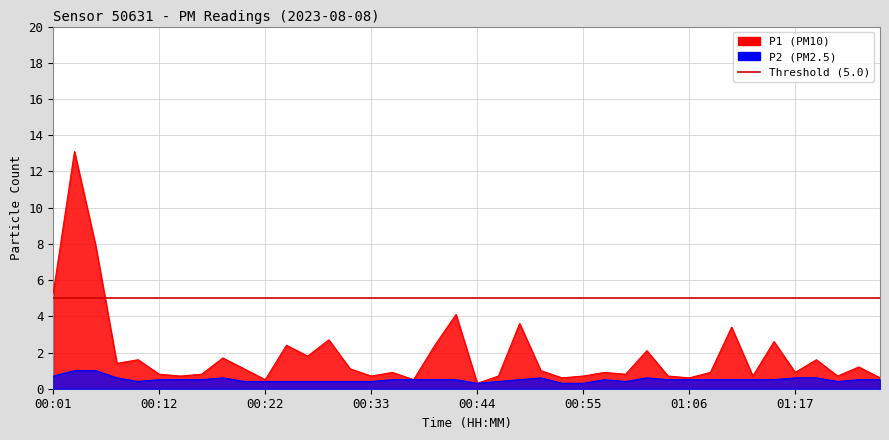

What is the minimum value for P2?

0.3